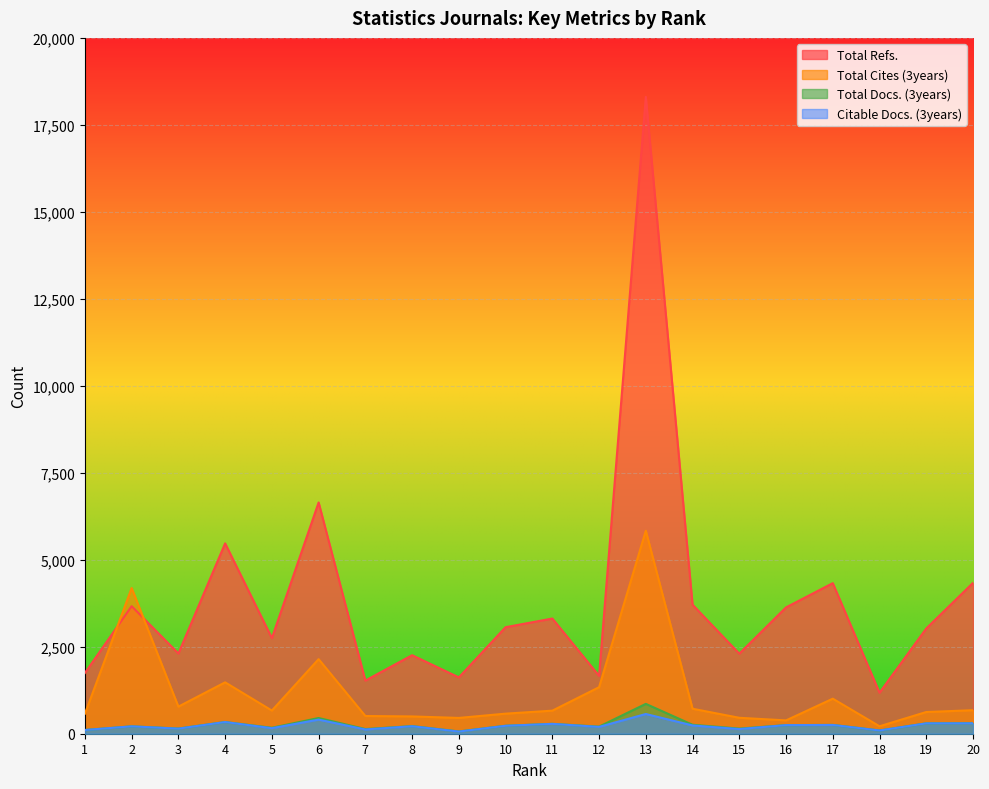

What is the smallest value displayed?

62